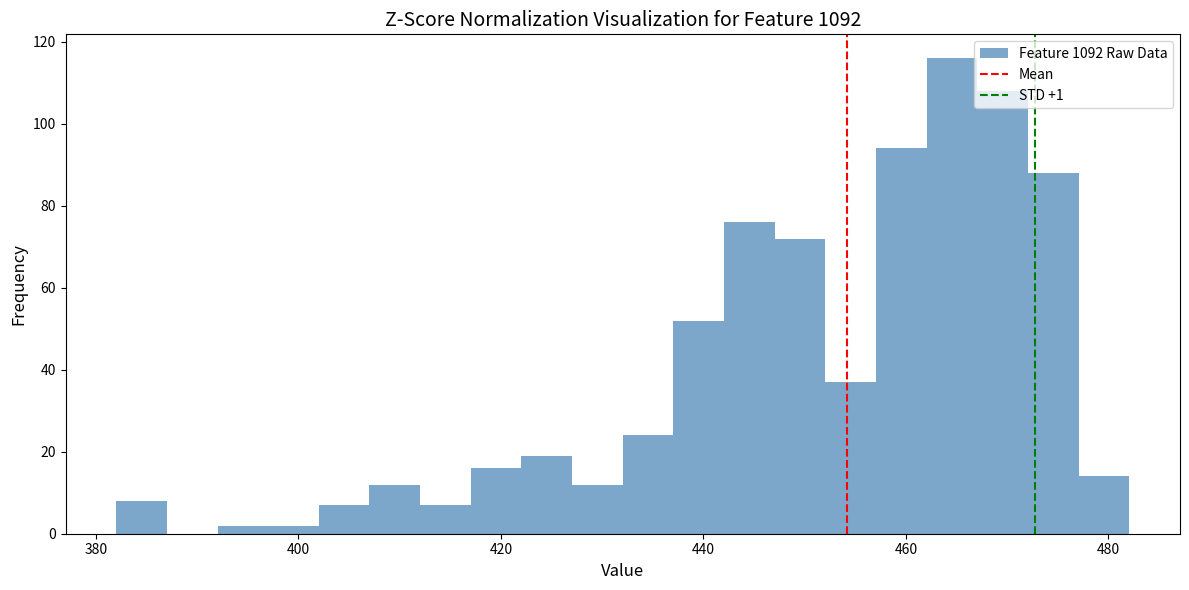

Read against the x-axis, roughly where is the centre of the tallest bar?

464